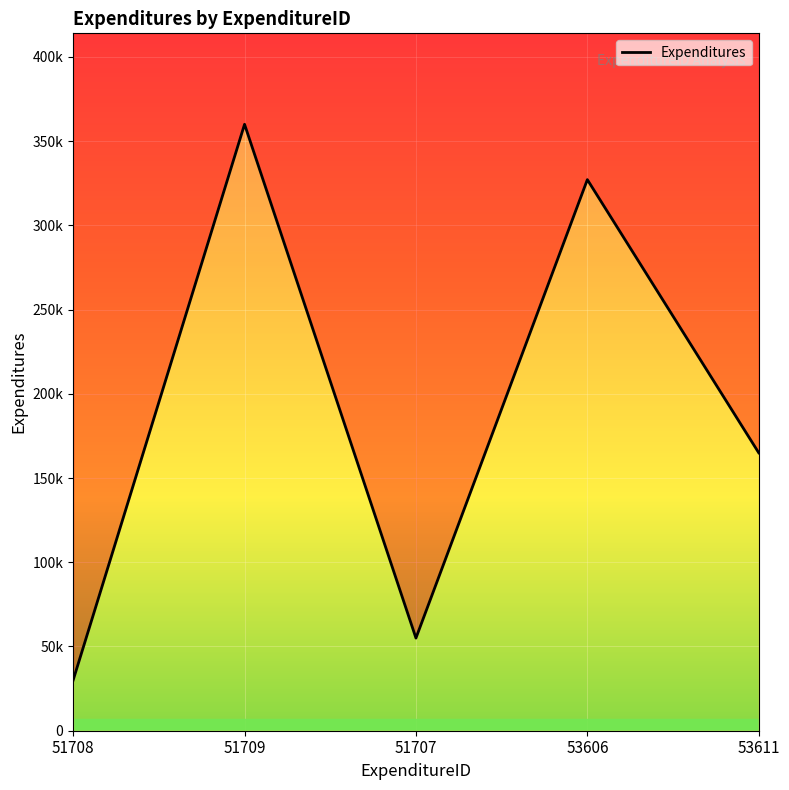

What is the average value?

187424